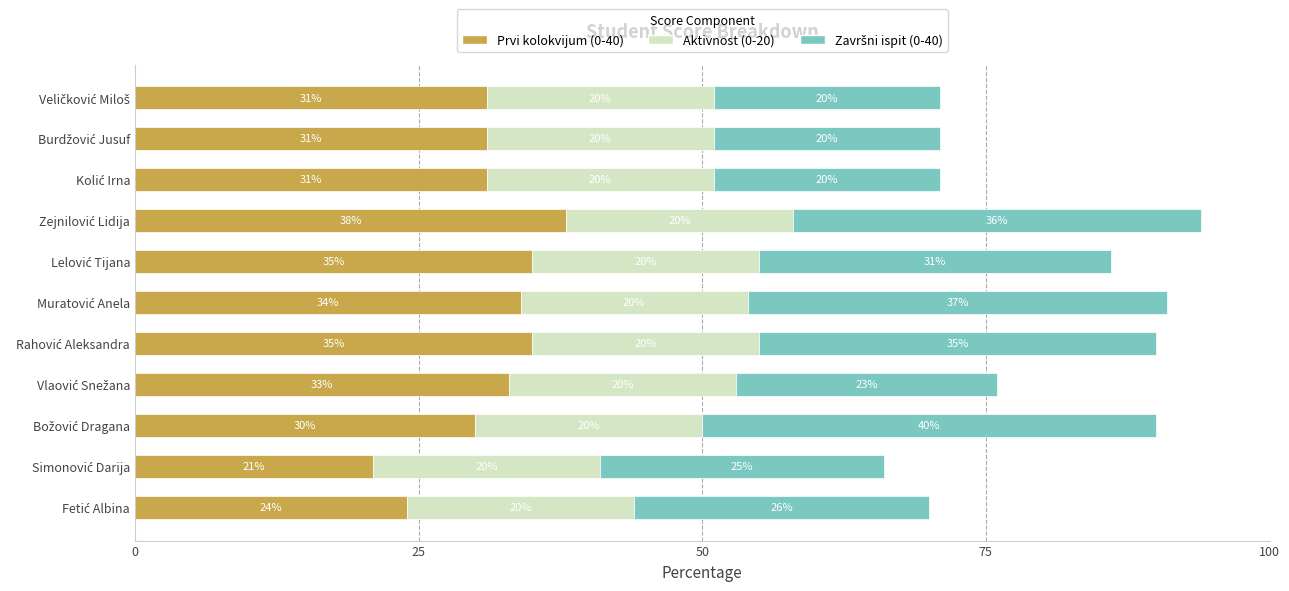

What is the highest value of the Prvi kolokvijum (0-40) series?

38